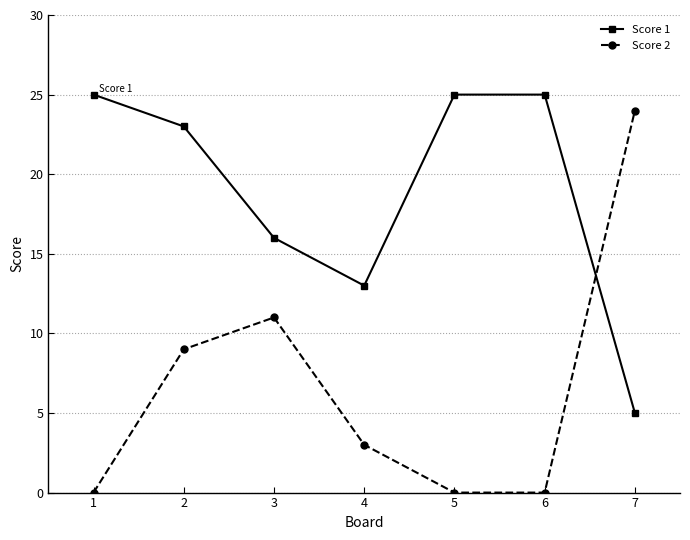

Which series changed the most between 1 and 2?

Score 2